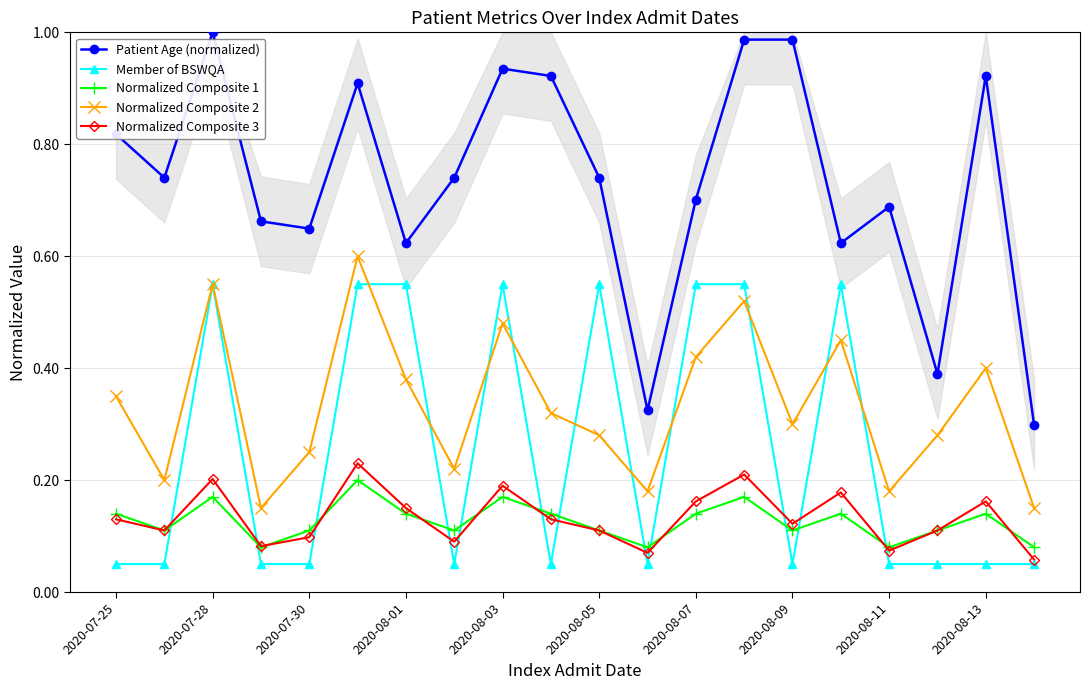

In Normalized Composite 3, how many points are lower than both neighbors (excluding endpoints)?

6